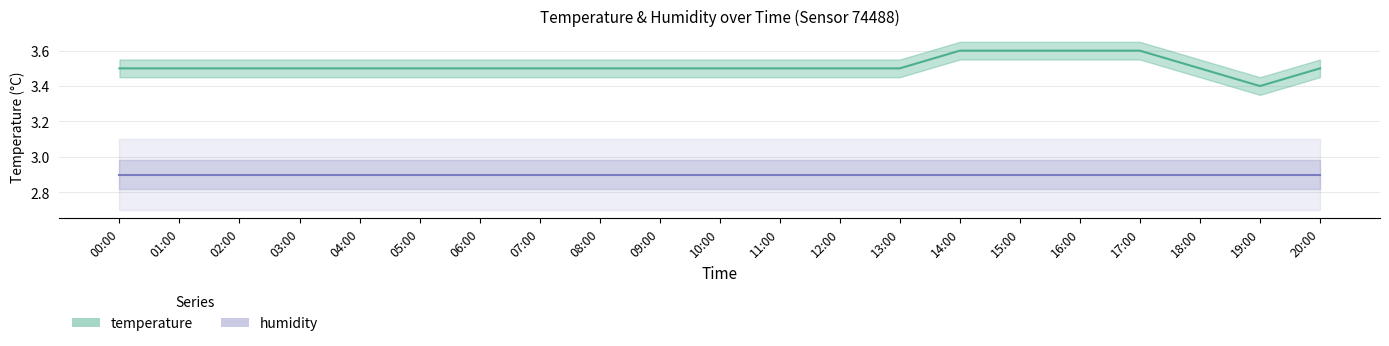

Reading right to left, what are all the values shown in this chart?

3.5	3.4	3.5	3.6	3.6	3.6	3.6	3.5	3.5	3.5	3.5	3.5	3.5	3.5	3.5	3.5	3.5	3.5	3.5	3.5	3.5